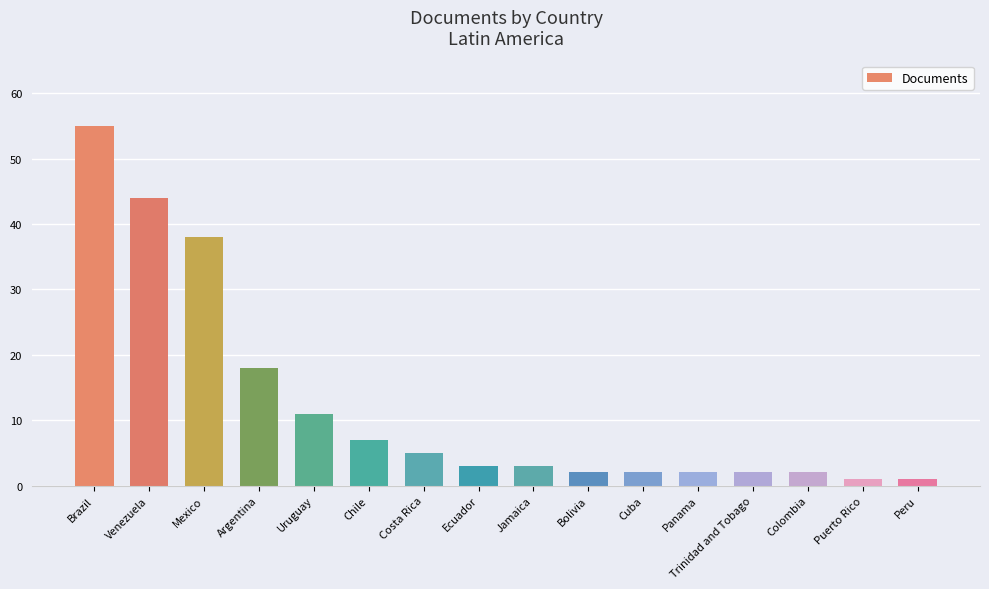

How many bars are there in total?

16